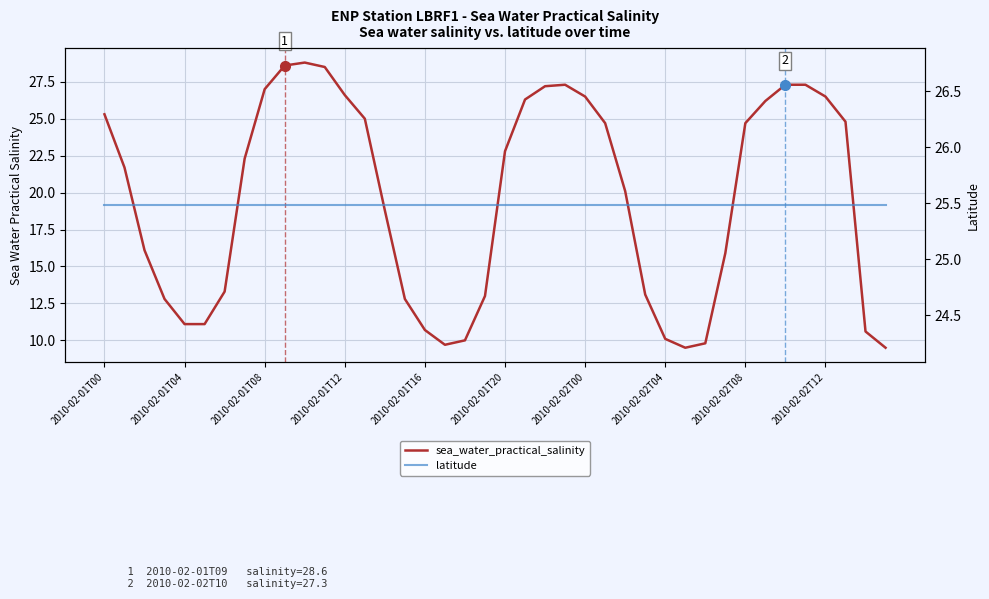

What are all the series names shown in the legend?

sea_water_practical_salinity, latitude